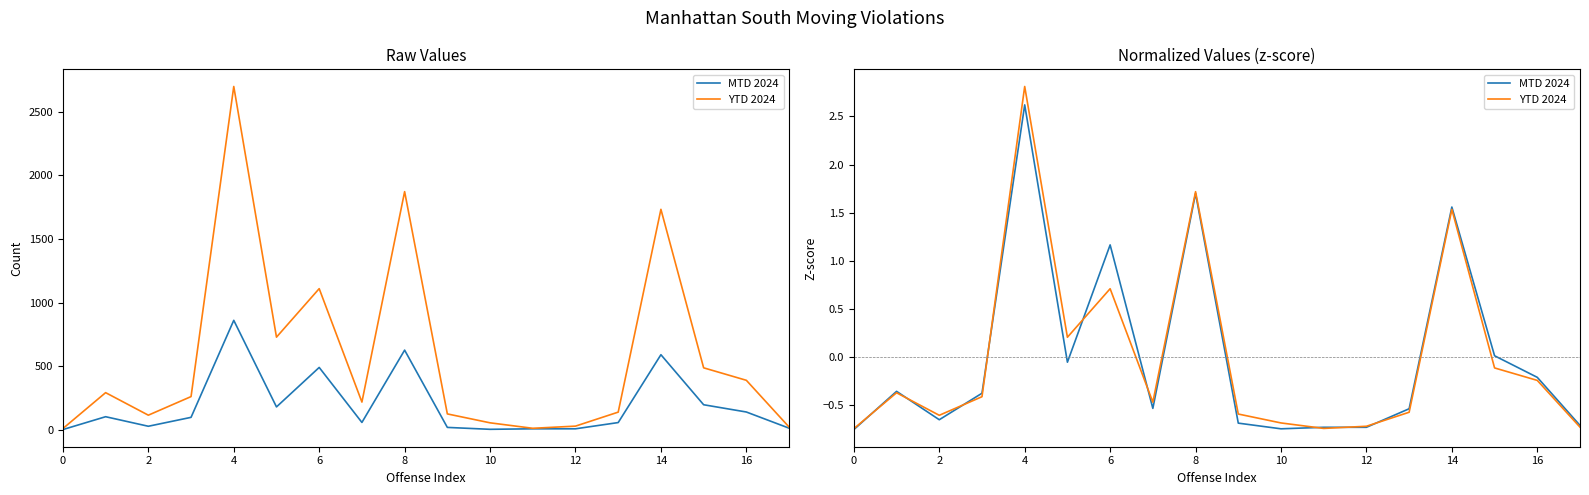

How many lines are shown in the chart?

2